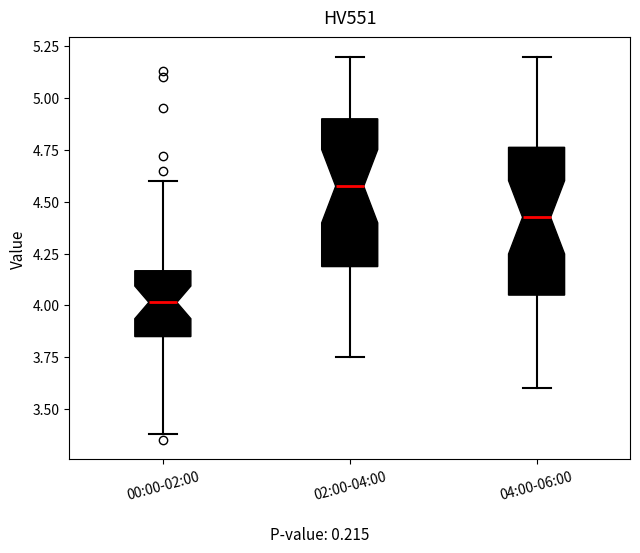

Reading left to right, transcribe this box plot: for each box, give where its median line is, the range the box spans, and where its two whiskers end, as read against the y-axis. The values are not printed on the chart, so give them approximately, as read against the axis.

00:00-02:00: median 4.00, box 3.85 to 4.15, whiskers 3.40 to 4.60
02:00-04:00: median 4.60, box 4.20 to 4.90, whiskers 3.75 to 5.20
04:00-06:00: median 4.45, box 4.05 to 4.75, whiskers 3.60 to 5.20